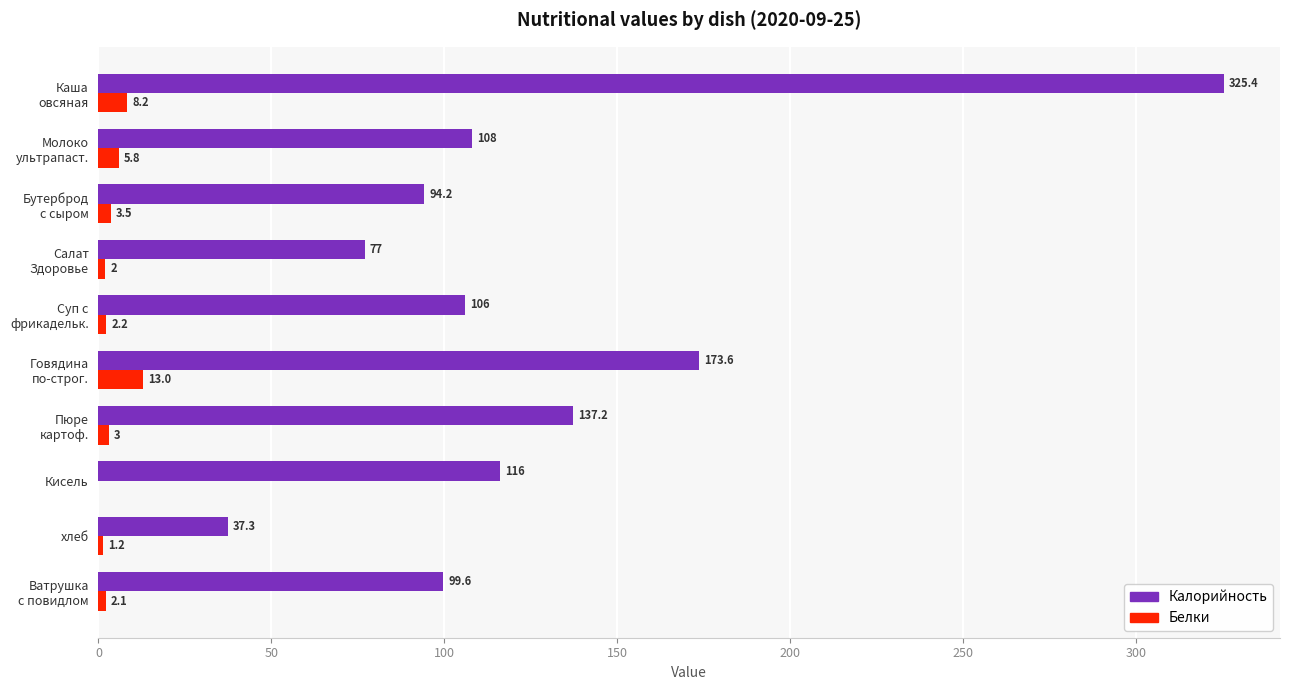

What is the sum of all Белки values?

41.0